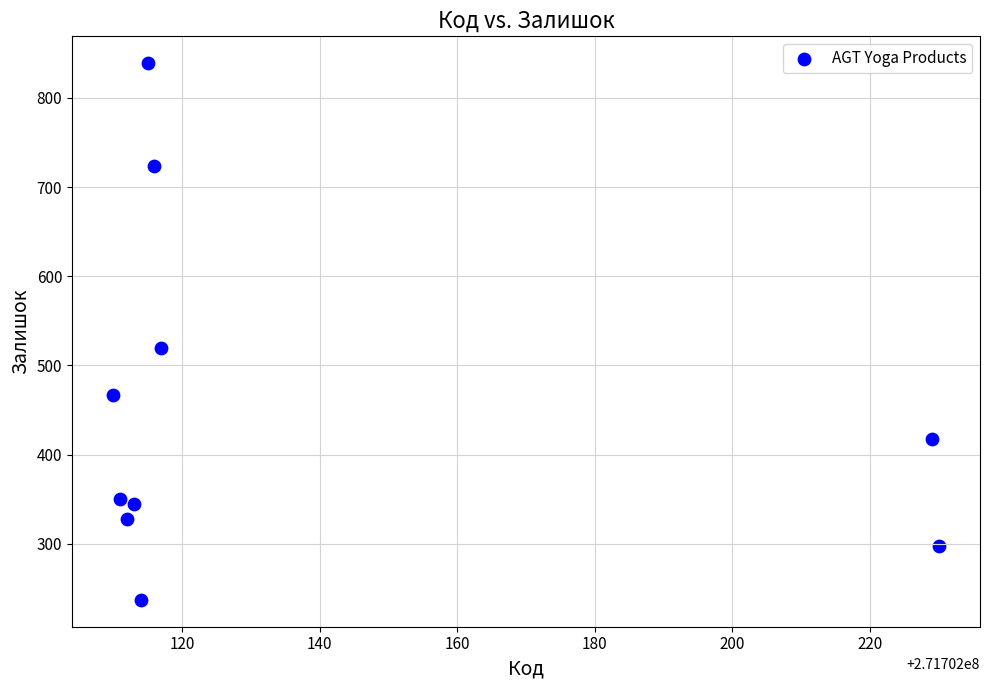

What Y value in the scatter plot is closest to 538?

520